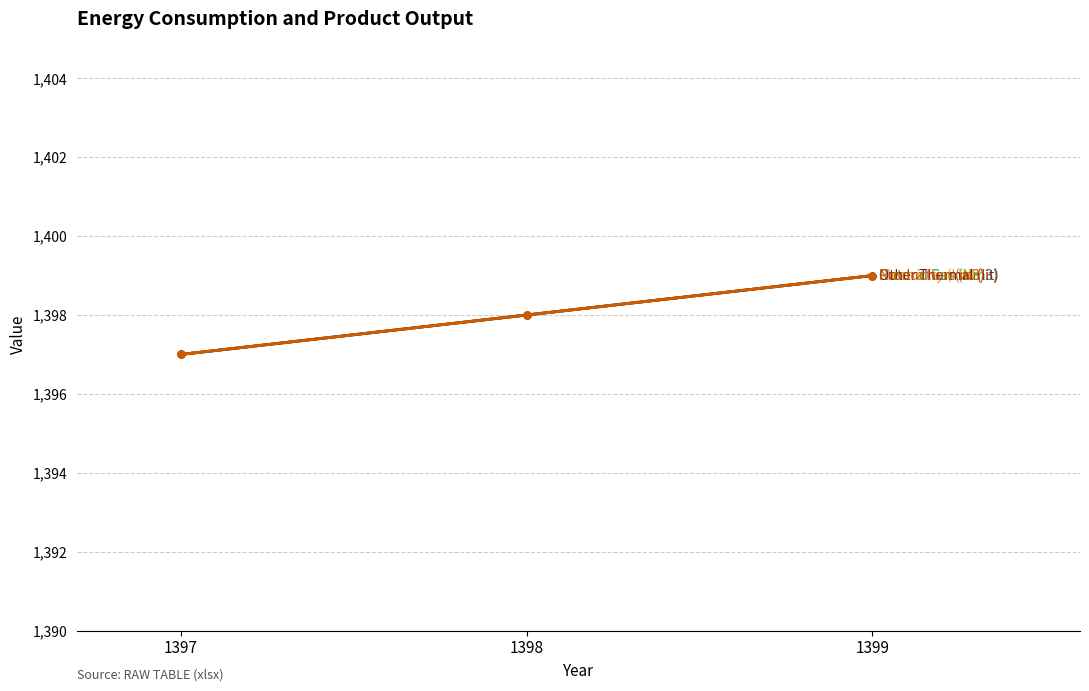

At which category is the sum across all series the highest?

1399